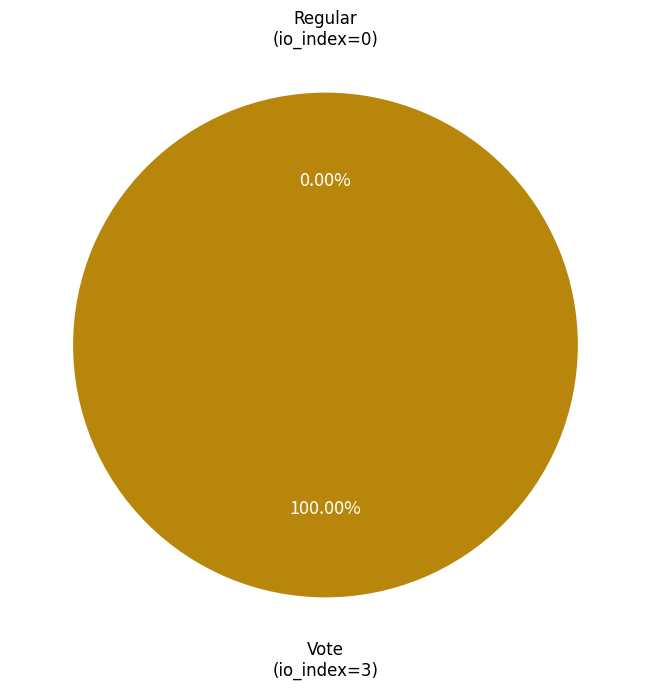

True or false: Regular (io_index=0) accounts for 0% of the total.

True